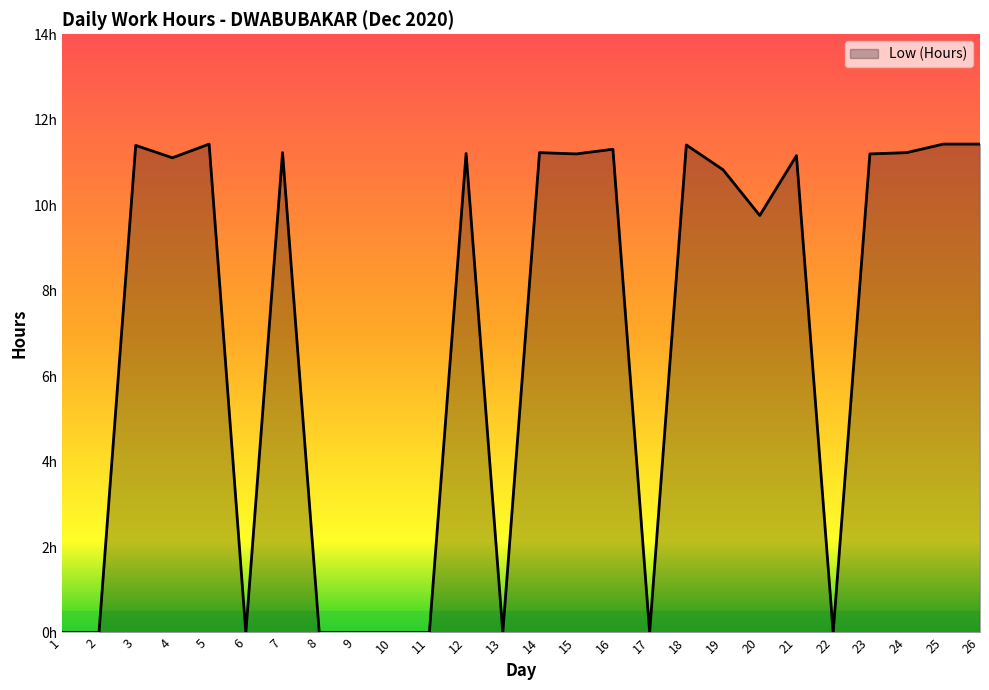

Is this an area chart (filled region under the line)?

Yes